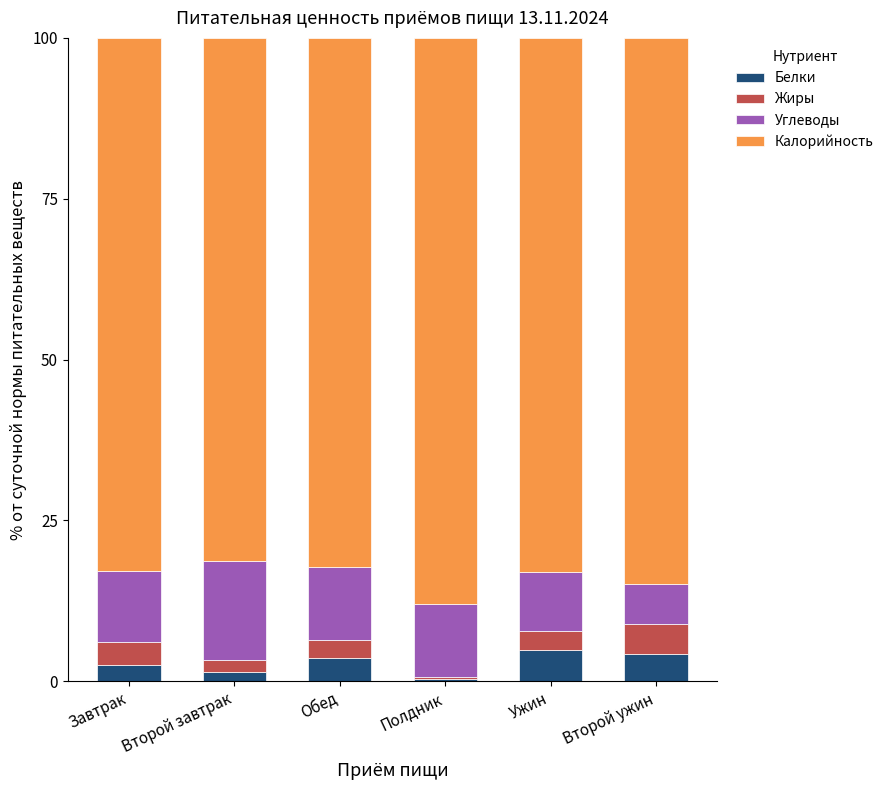

The value of Белки at Обед is 3.6. True or false?

True